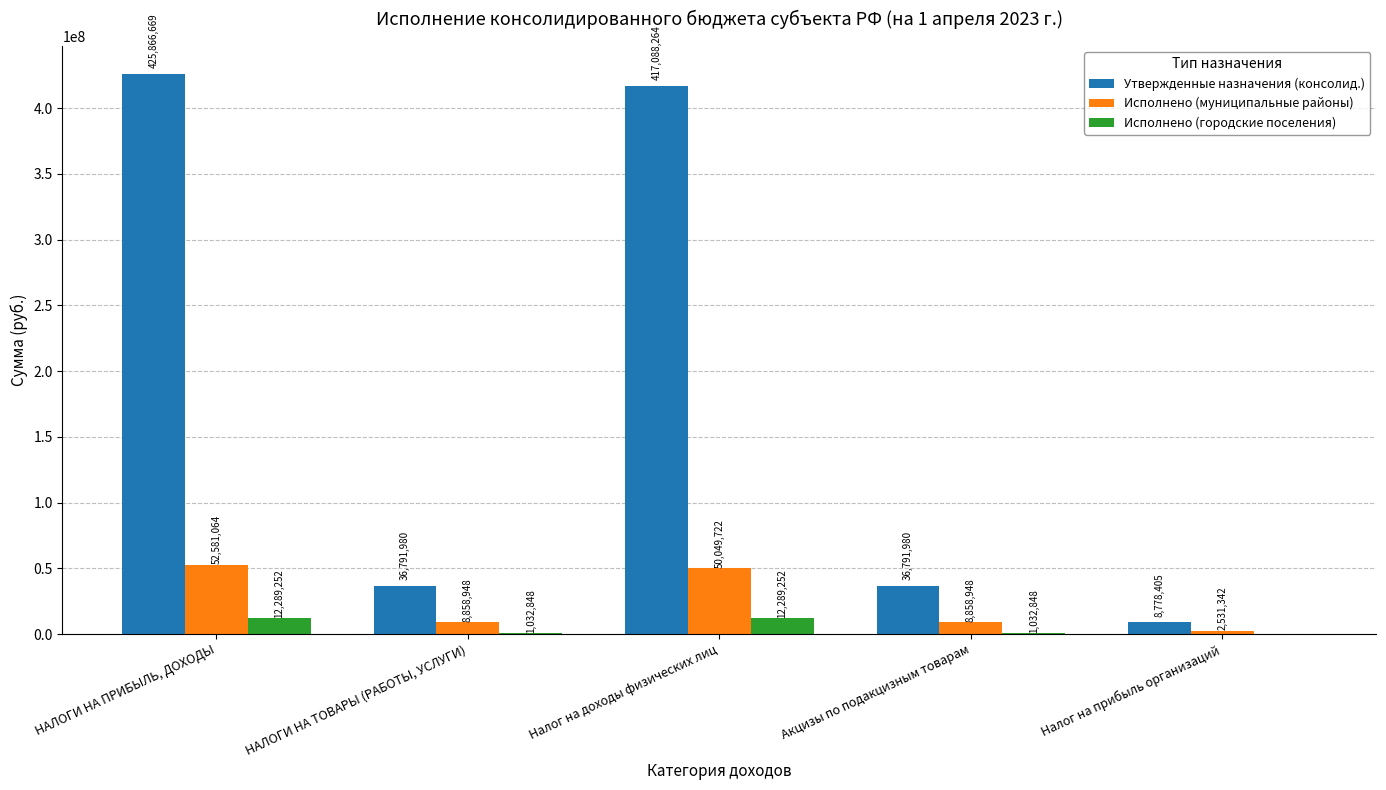

What is the sum of the Утвержденные назначения (консолид.) values at Налог на доходы физических лиц and НАЛОГИ НА ТОВАРЫ (РАБОТЫ, УСЛУГИ)?

453880244.0